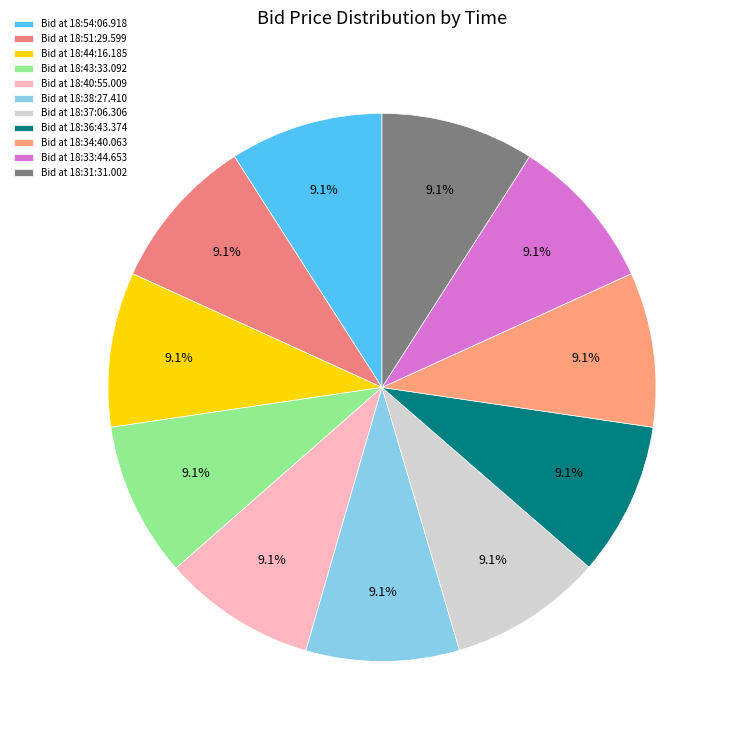

How many slices are in this pie chart?

11